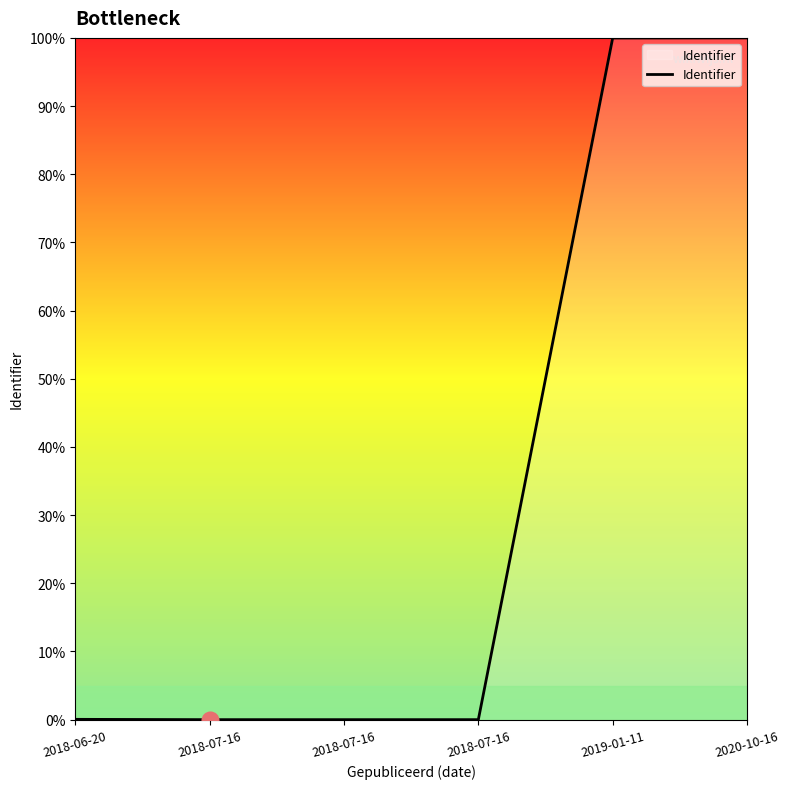

How many series are shown in this chart?

1